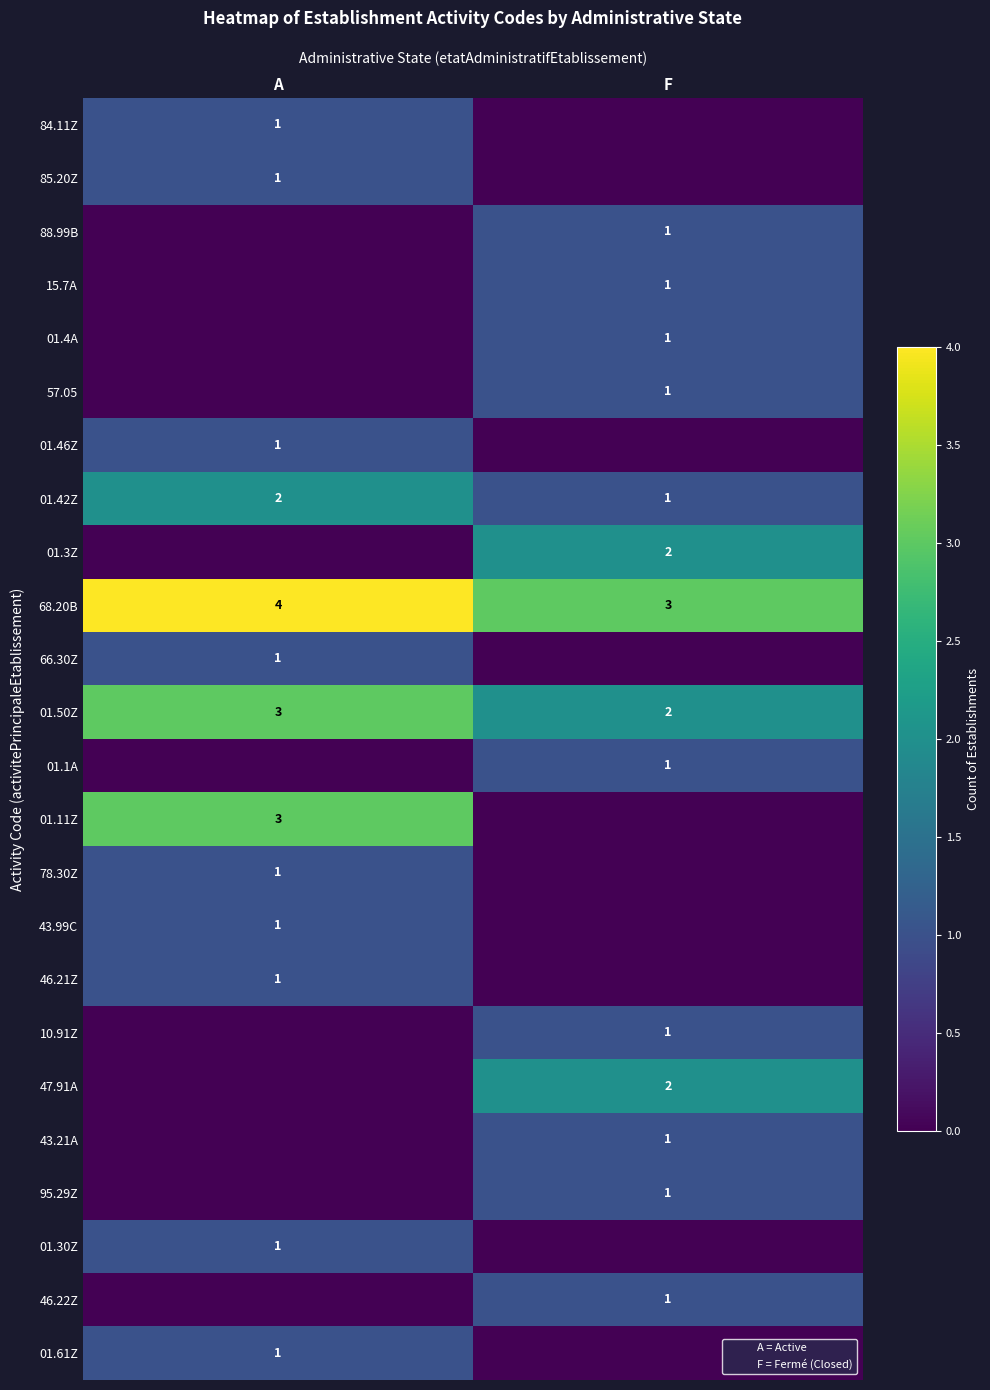

At A, list the series in order from smallest to largest.

88.99B, 15.7A, 01.4A, 57.05, 01.3Z, 01.1A, 10.91Z, 47.91A, 43.21A, 95.29Z, 46.22Z, 84.11Z, 85.20Z, 01.46Z, 66.30Z, 78.30Z, 43.99C, 46.21Z, 01.30Z, 01.61Z, 01.42Z, 01.50Z, 01.11Z, 68.20B